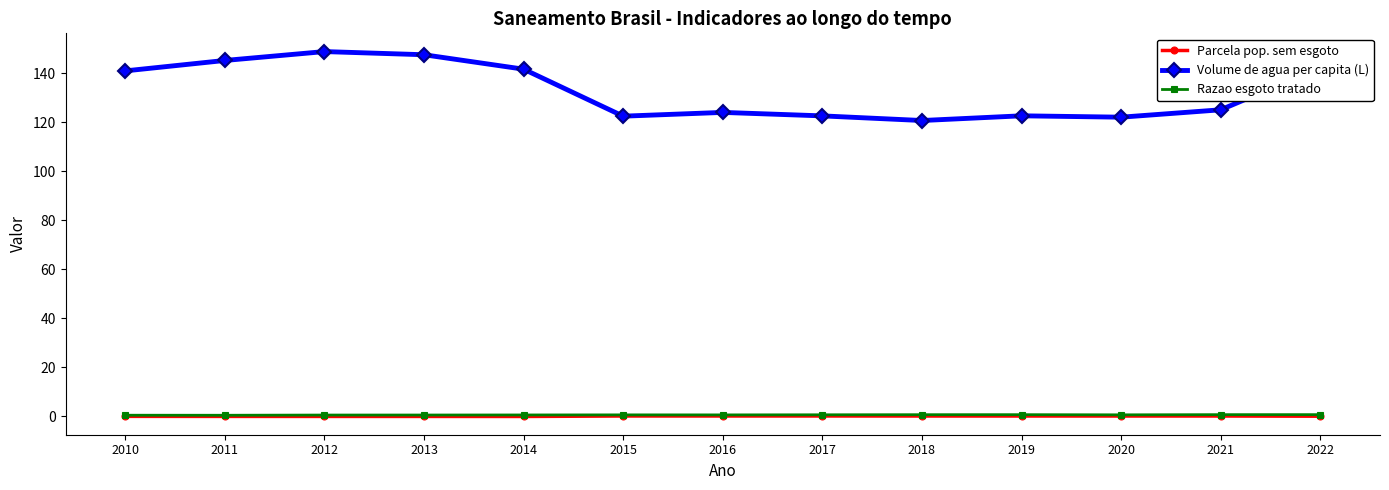

True or false: Parcela pop. sem esgoto and Razao esgoto tratado cross at least once.

False